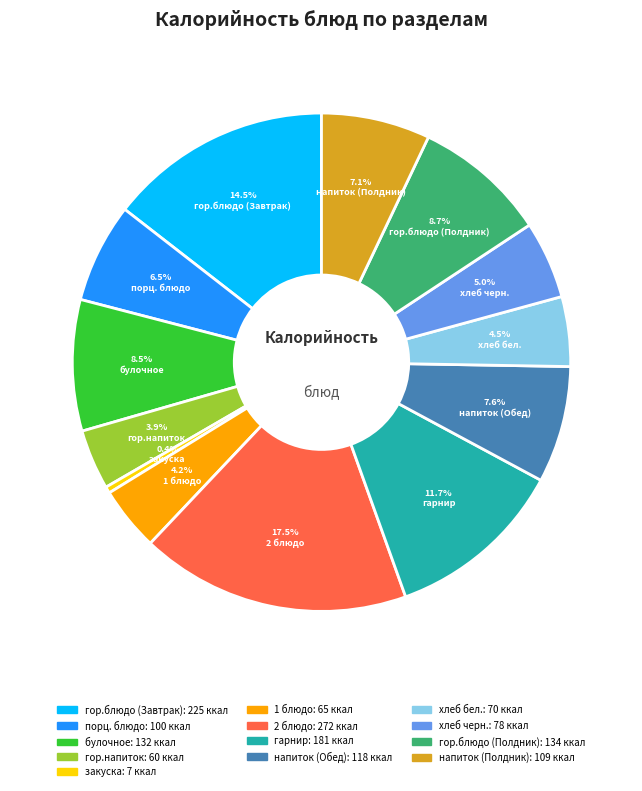

Is гор.напиток the majority of the pie?

No